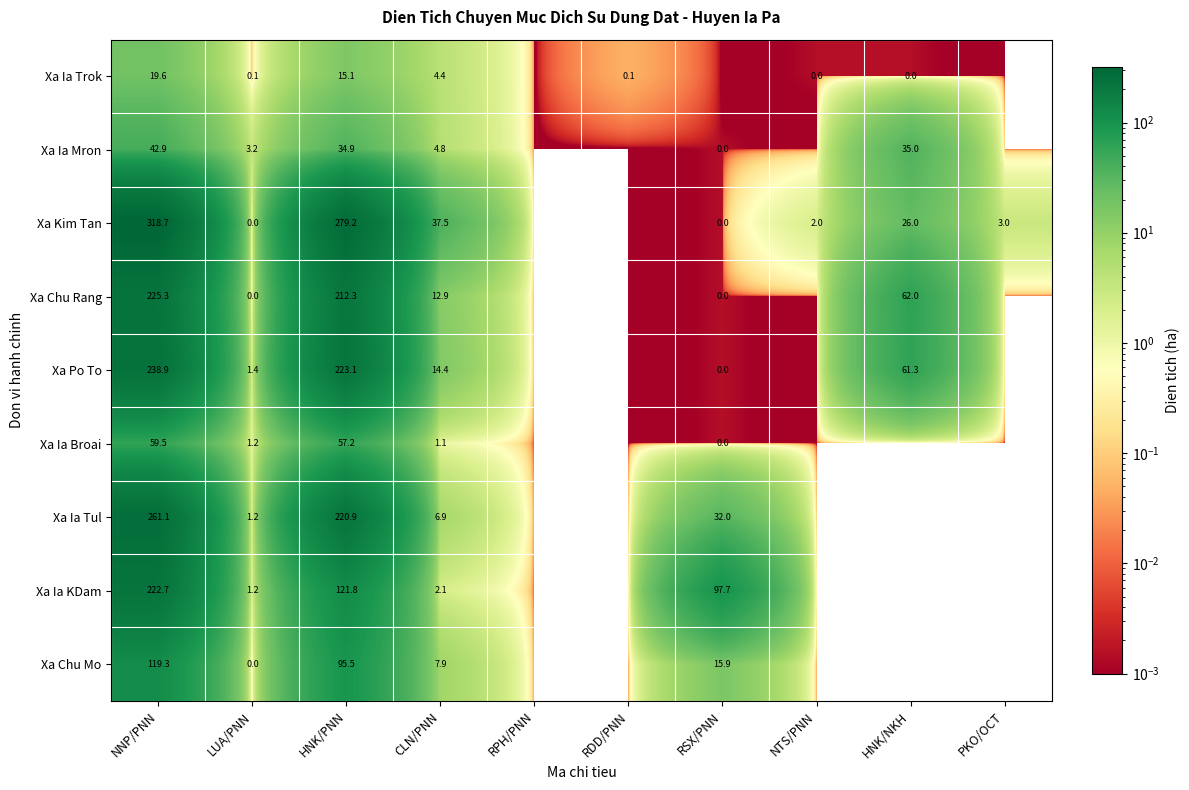

The Xa Po To series shows 84.9 at NNP/PNN. True or false?

False